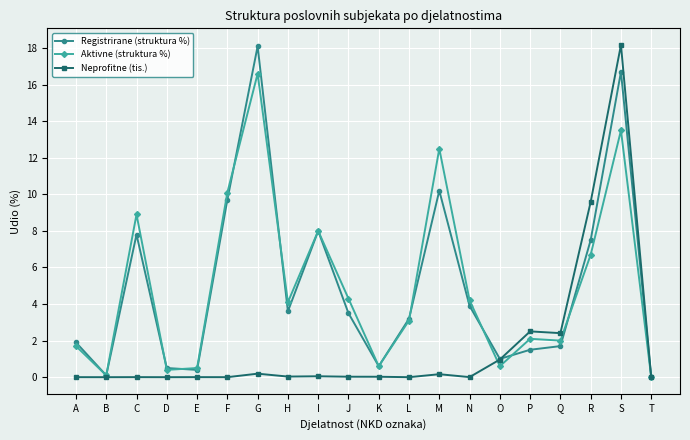

Which category has the highest value in the Neprofitne (tis.) series?

S